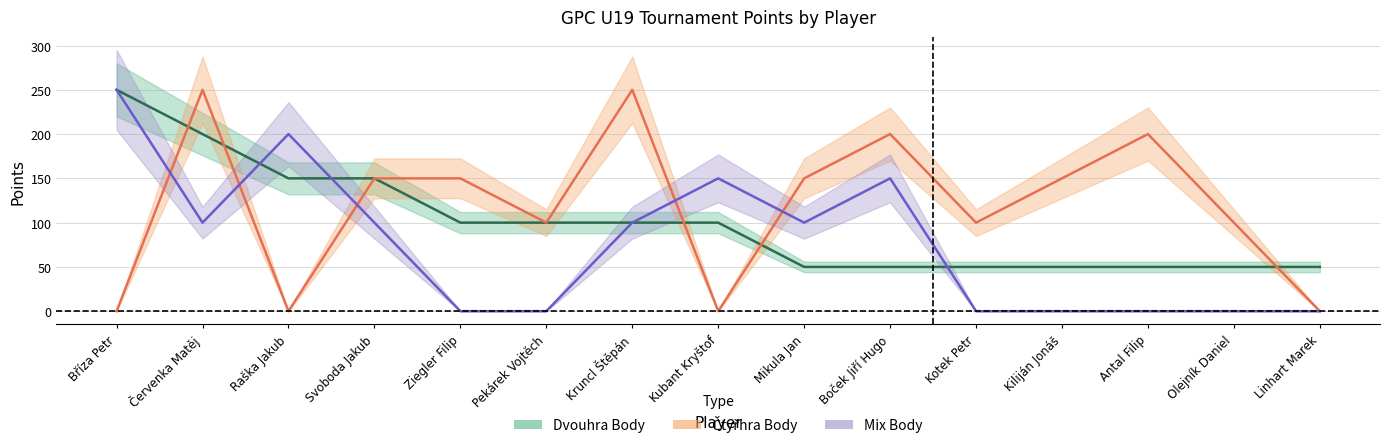

Which series has the largest total across all categories?

Čtyřhra Body